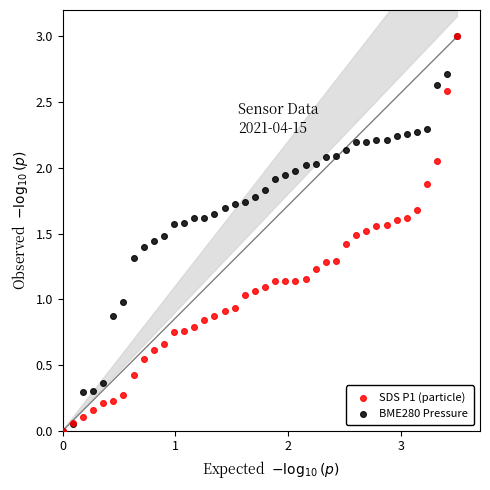

What are all the series names shown in the legend?

SDS P1 (particle), BME280 Pressure